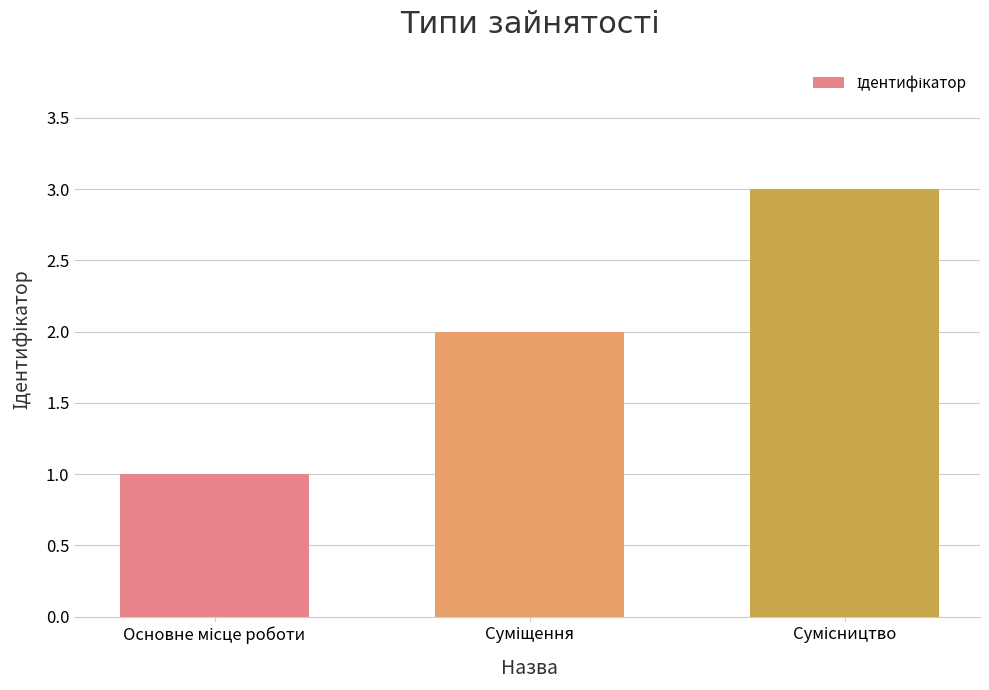

Count the values in the range 1 to 3.

3